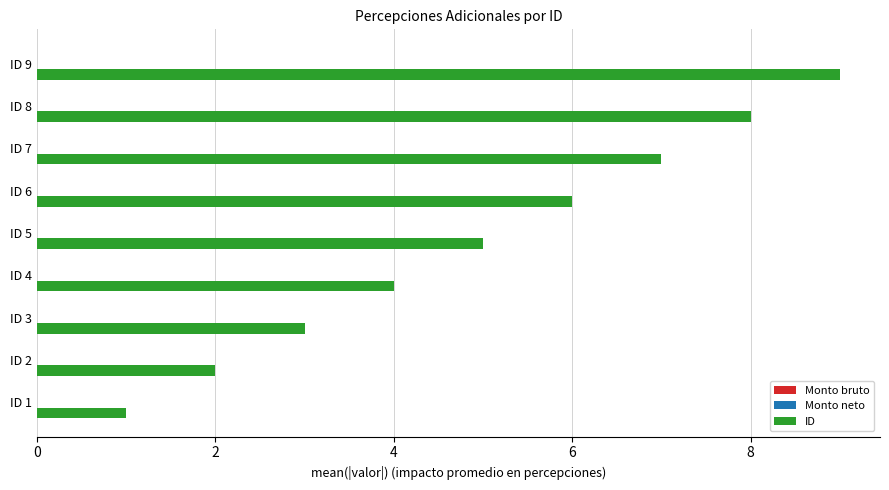

How many bars are there in total?

9